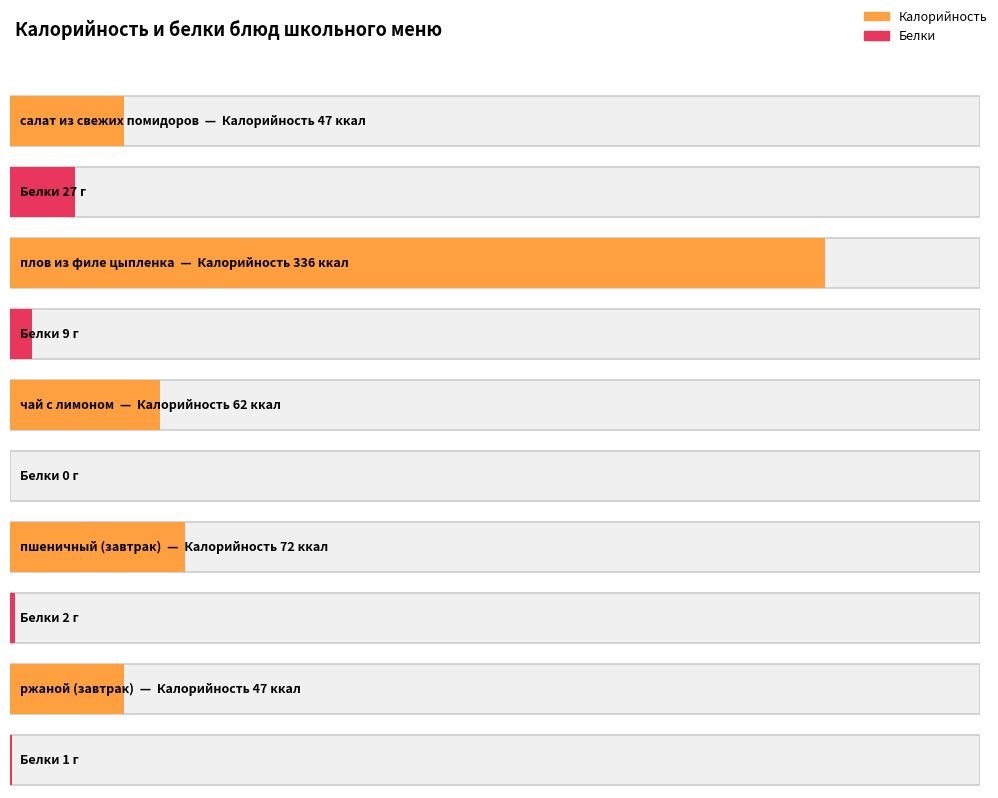

Read the Белки value at плов из филе цыпленка, to the nearest 5.

10